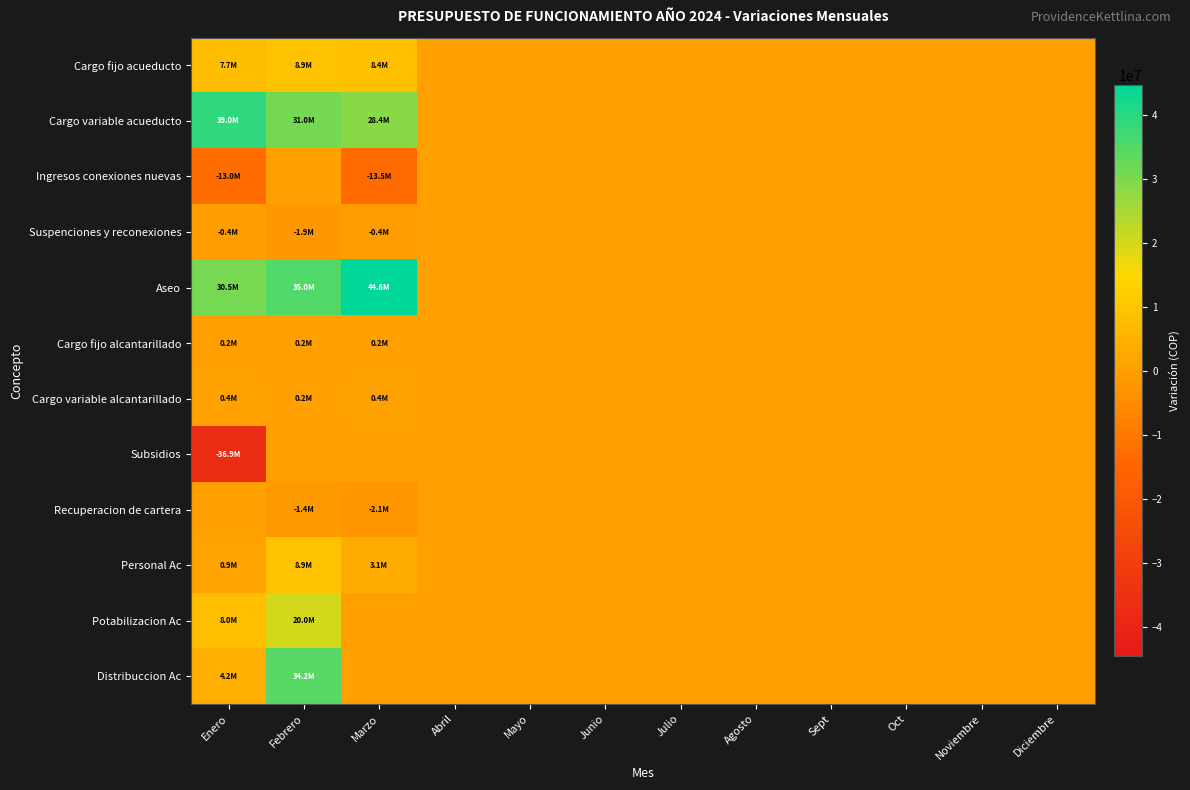

Between Enero and Mayo, which series saw the biggest shift?

Cargo variable acueducto